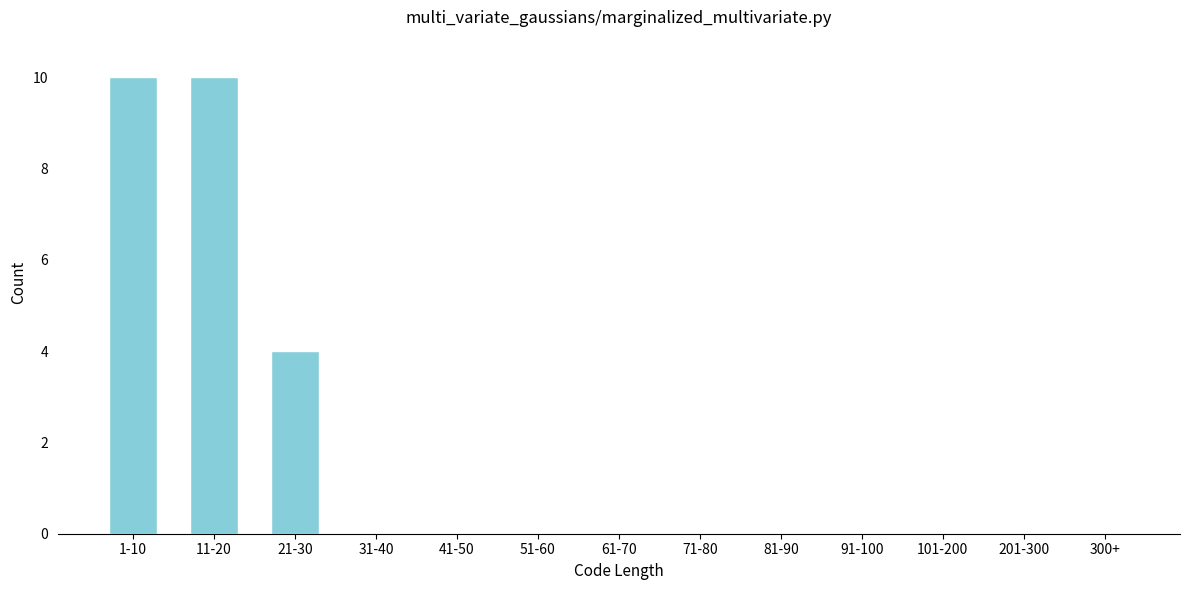

Reading right to left, transcribe all the data shown in this chart.

300+=0	201-300=0	101-200=0	91-100=0	81-90=0	71-80=0	61-70=0	51-60=0	41-50=0	31-40=0	21-30=4	11-20=10	1-10=10